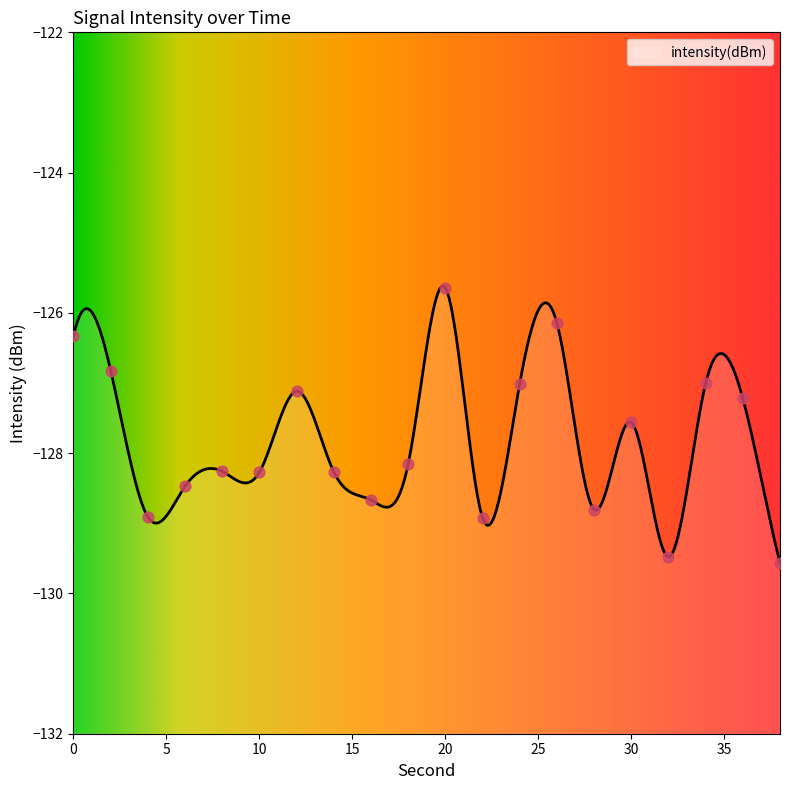

What is the change in value from 6 to 34?

+1.5